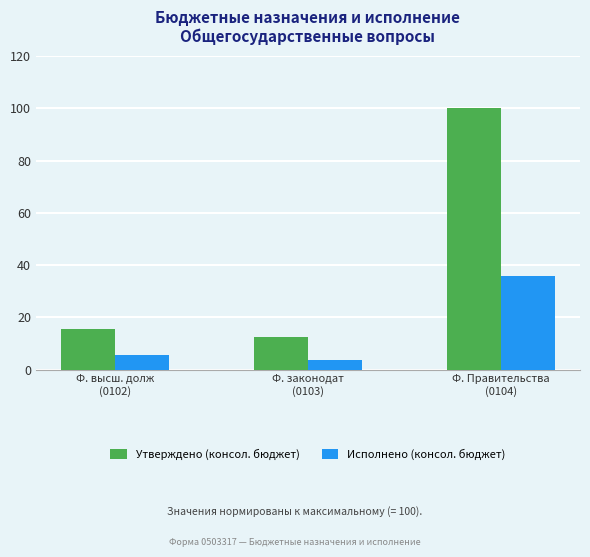

At Ф. высш. долж
(0102), list the series in order from largest to smallest.

Утверждено (консол. бюджет), Исполнено (консол. бюджет)